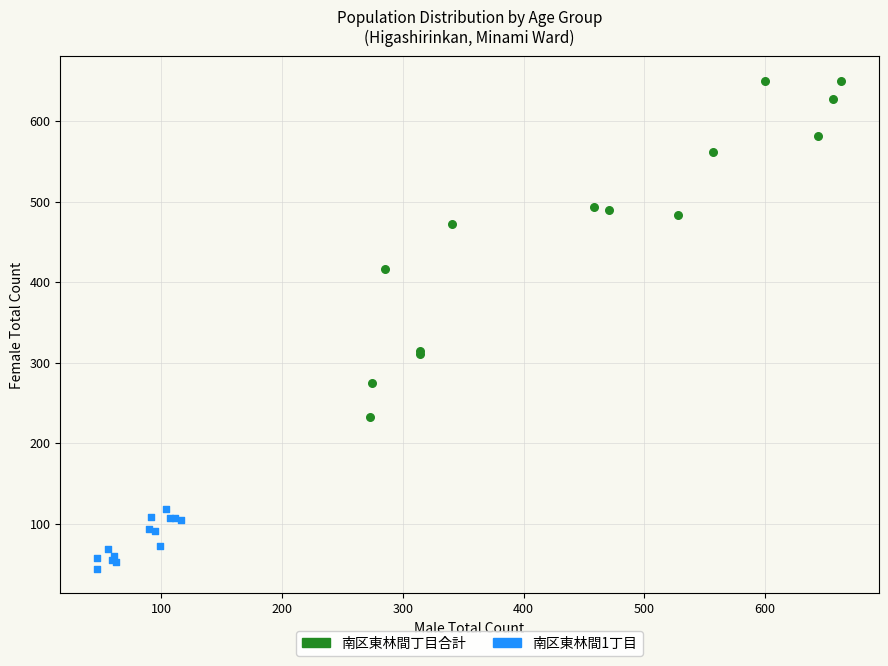

Which series has the widest spread of Y values?

南区東林間丁目合計